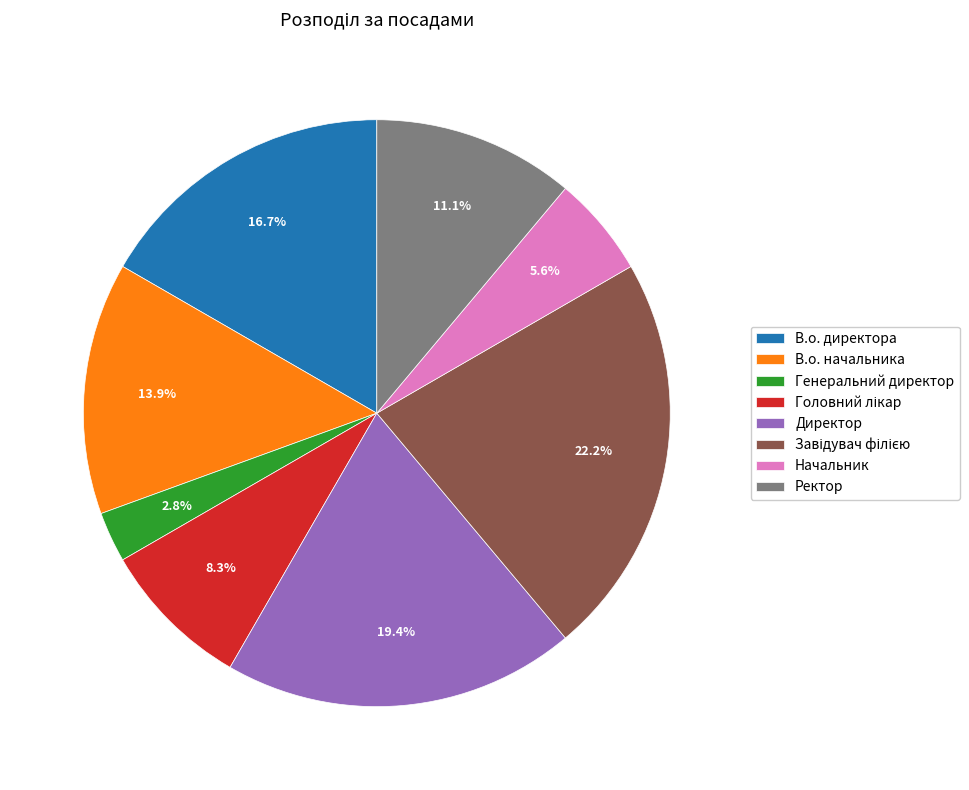

What is the ratio of the value at В.о. начальника to the value at Генеральний директор?

5.0